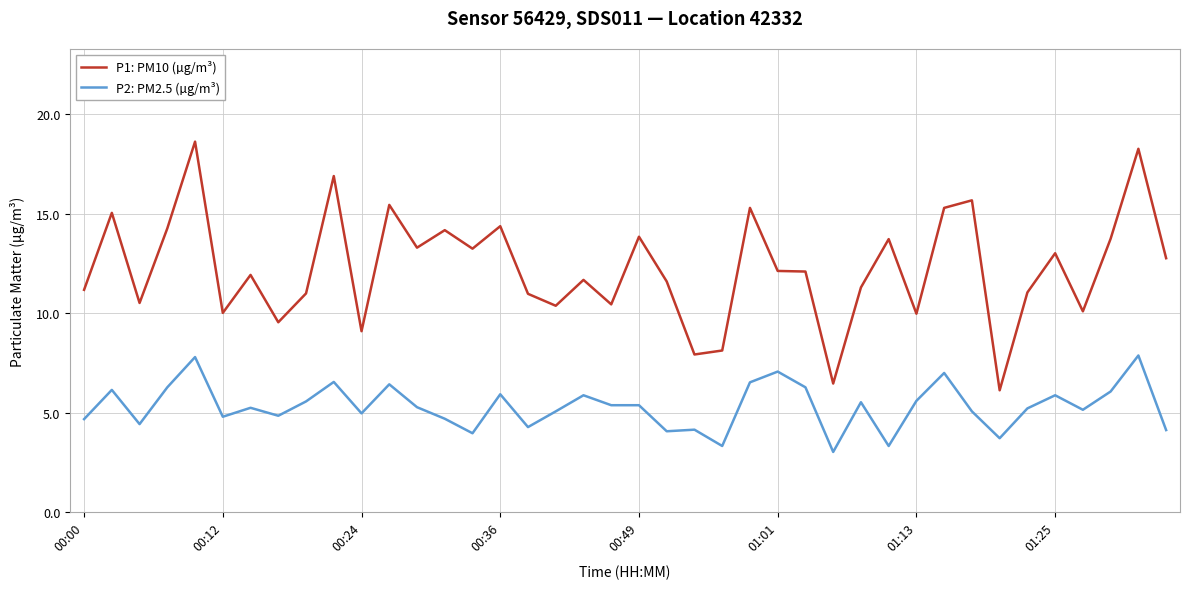

What is the maximum value shown in the chart?

18.6